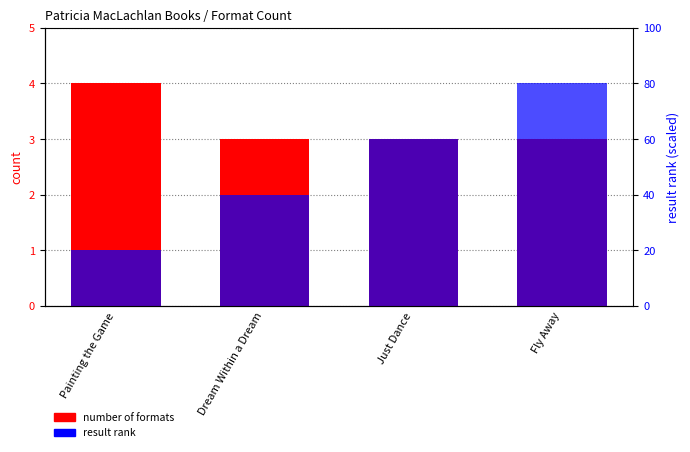

How many data points in result rank are less than 3?

2